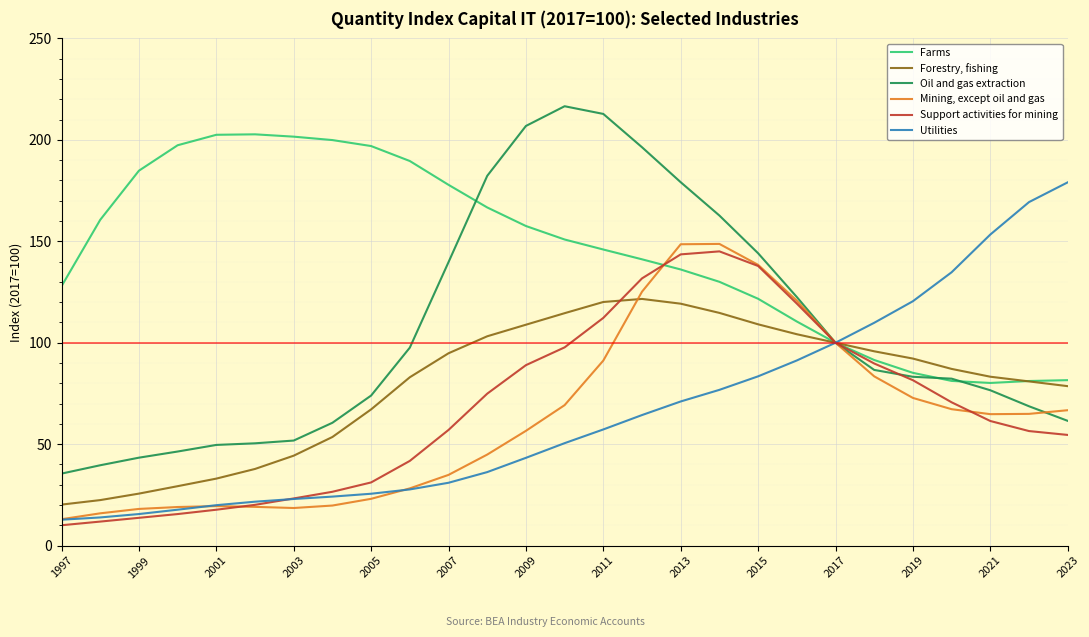

What is the difference between the maximum and second lowest values in the Support activities for mining series?

133.2